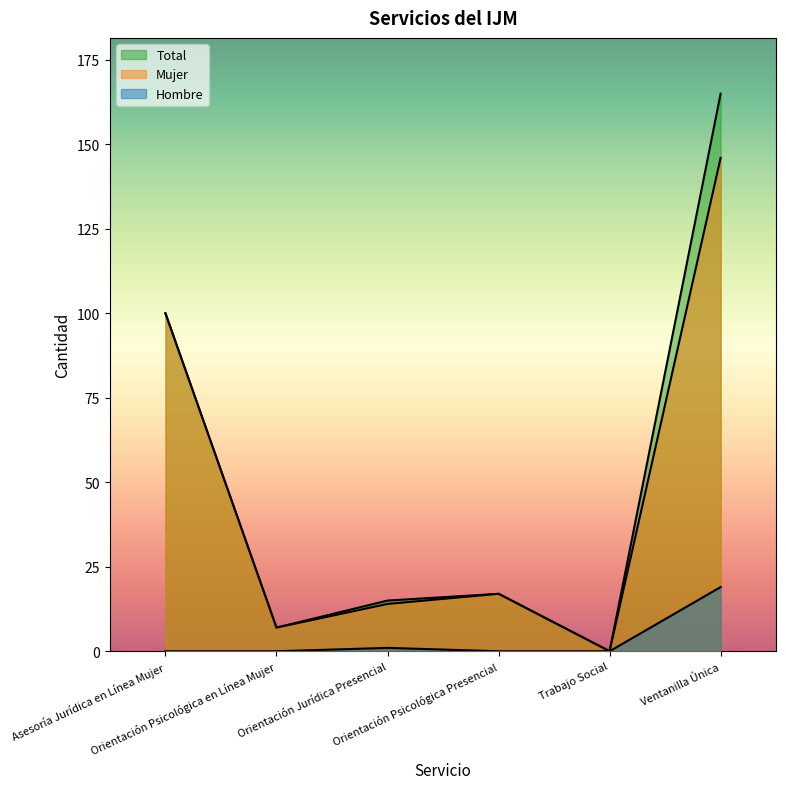

What is the total value across all series at Ventanilla Única?

330